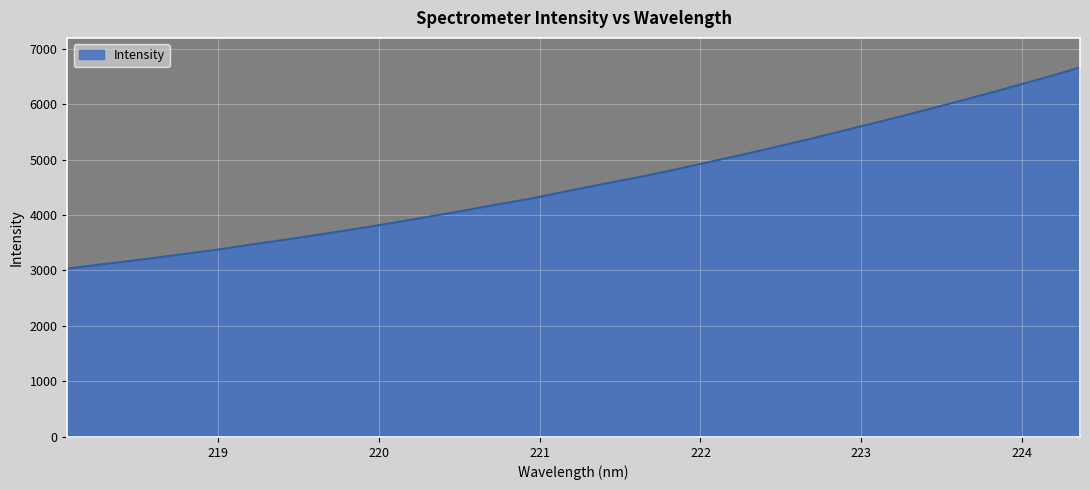

What is the smallest value displayed?

3034.9